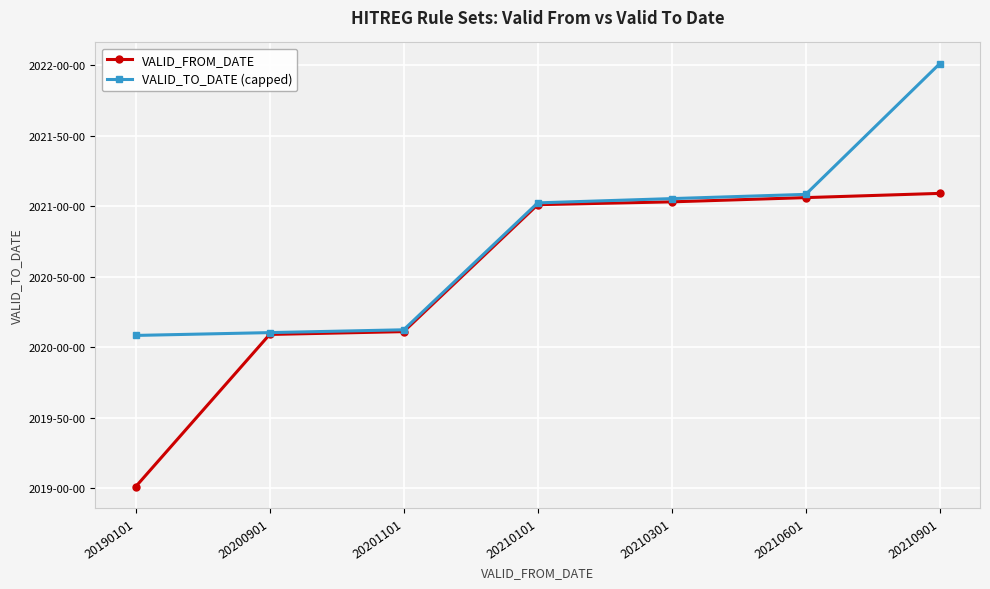

What is the difference between the maximum and minimum values in the VALID_TO_DATE (capped) series?

19270